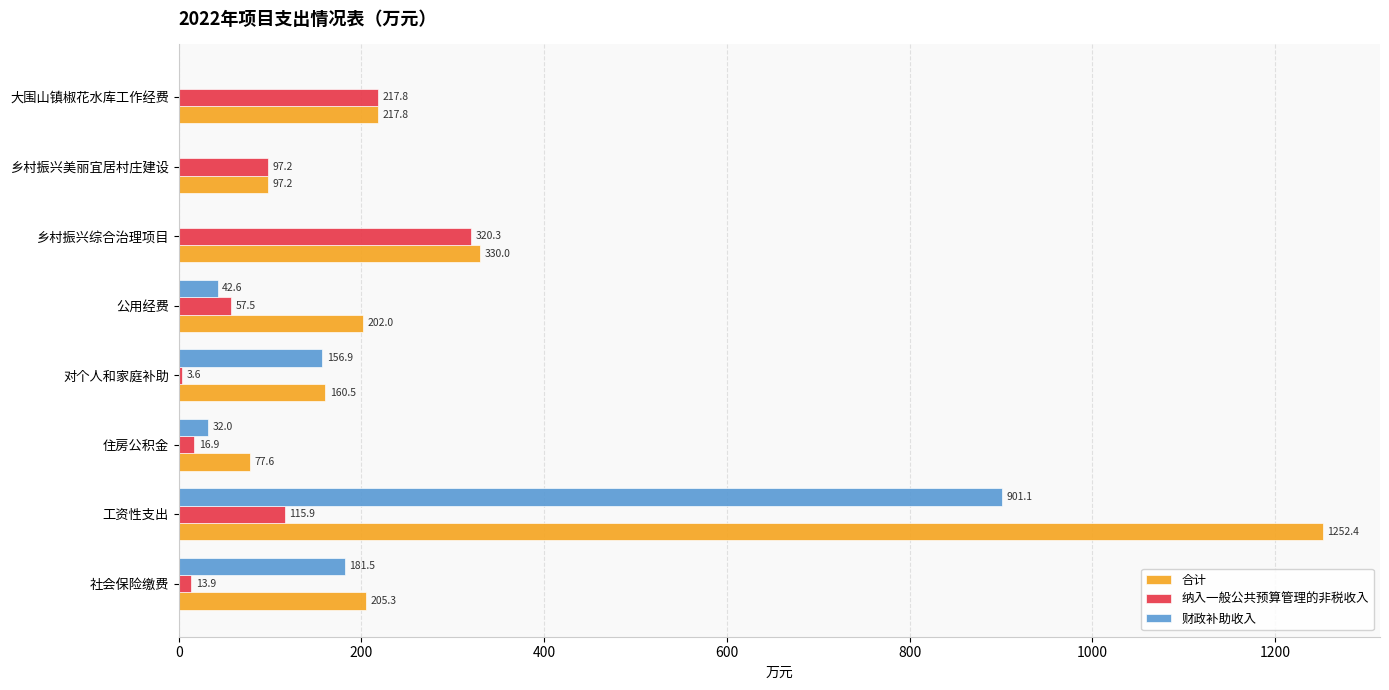

Which series changed the most between 乡村振兴综合治理项目 and 大围山镇椒花水库工作经费?

合计